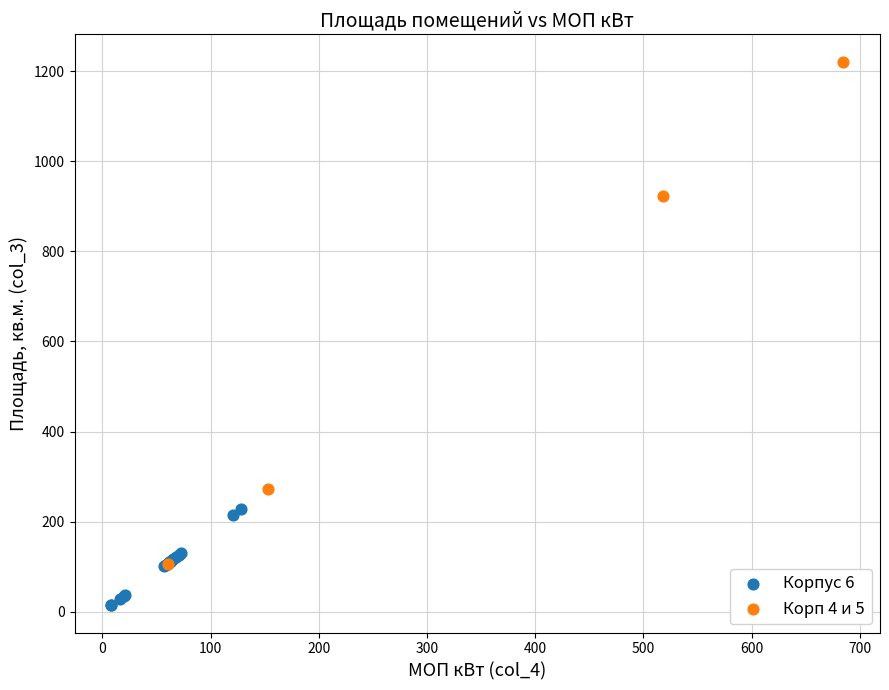

Which series reaches the minimum Y coordinate?

Корпус 6